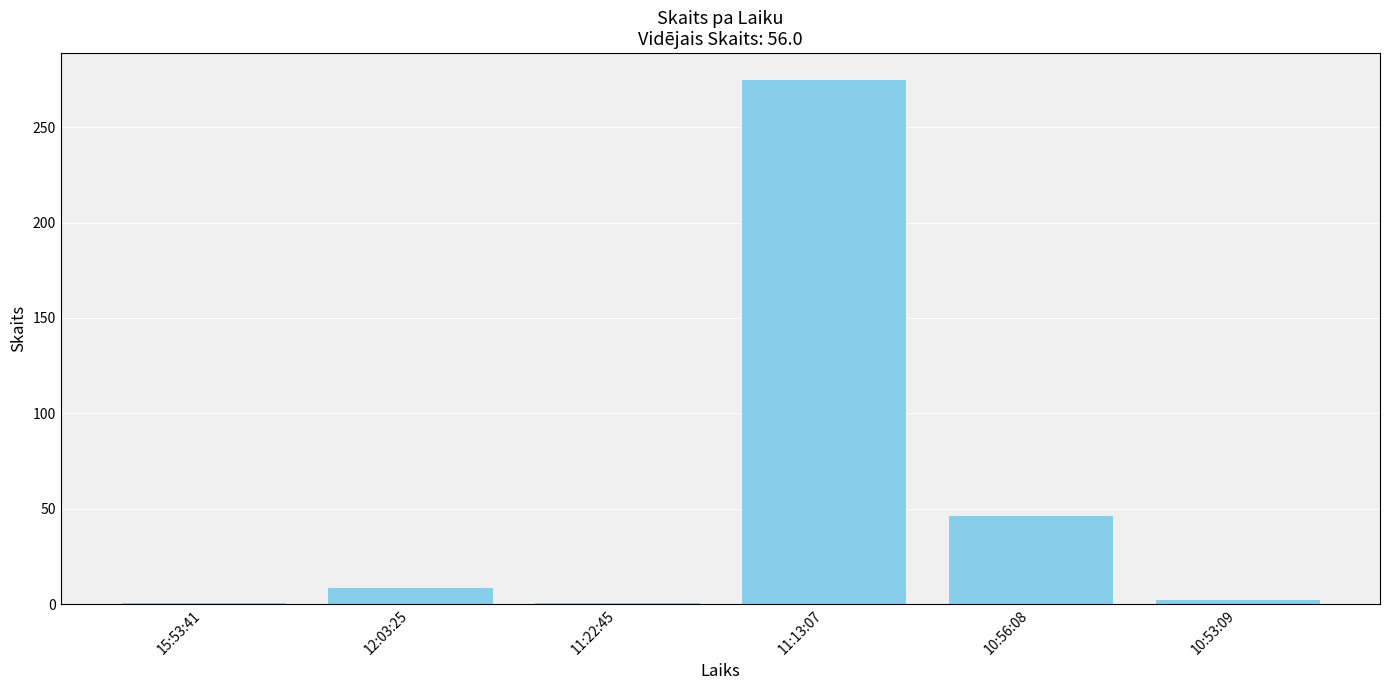

True or false: the data shows 1 at 11:22:45.

True